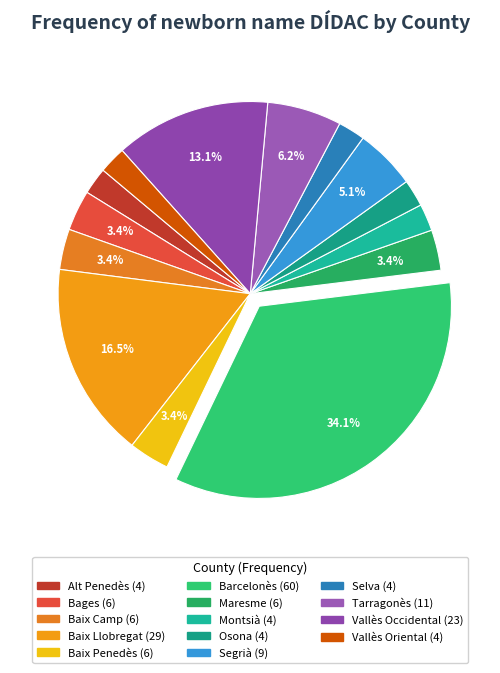

Does any single category account for the majority?

No